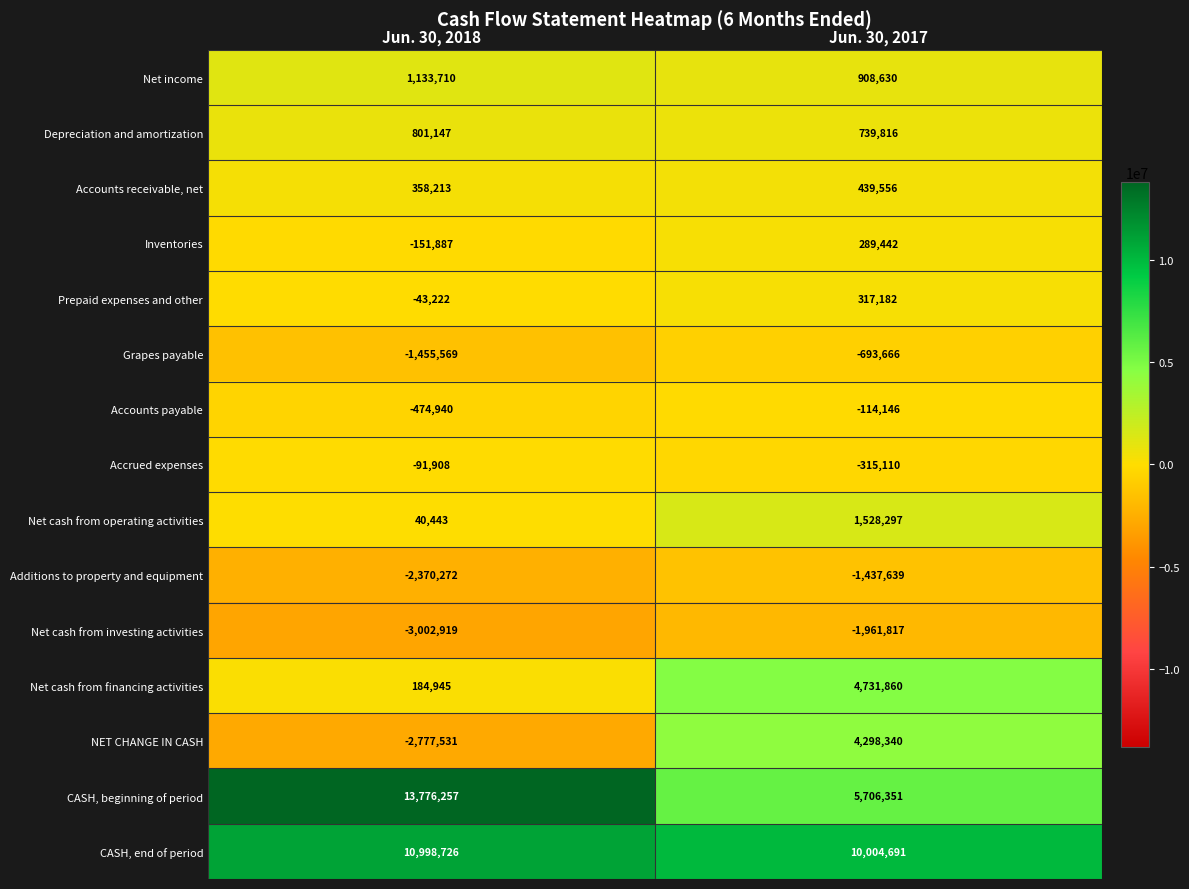

Reading right to left, transcribe all the data shown in this chart.

Net income: 908630	1133710
Depreciation and amortization: 739816	801147
Accounts receivable, net: 439556	358213
Inventories: 289442	-151887
Prepaid expenses and other: 317182	-43222
Grapes payable: -693666	-1455569
Accounts payable: -114146	-474940
Accrued expenses: -315110	-91908
Net cash from operating activities: 1528297	40443
Additions to property and equipment: -1437639	-2370272
Net cash from investing activities: -1961817	-3002919
Net cash from financing activities: 4731860	184945
NET CHANGE IN CASH: 4298340	-2777531
CASH, beginning of period: 5706351	13776257
CASH, end of period: 10004691	10998726